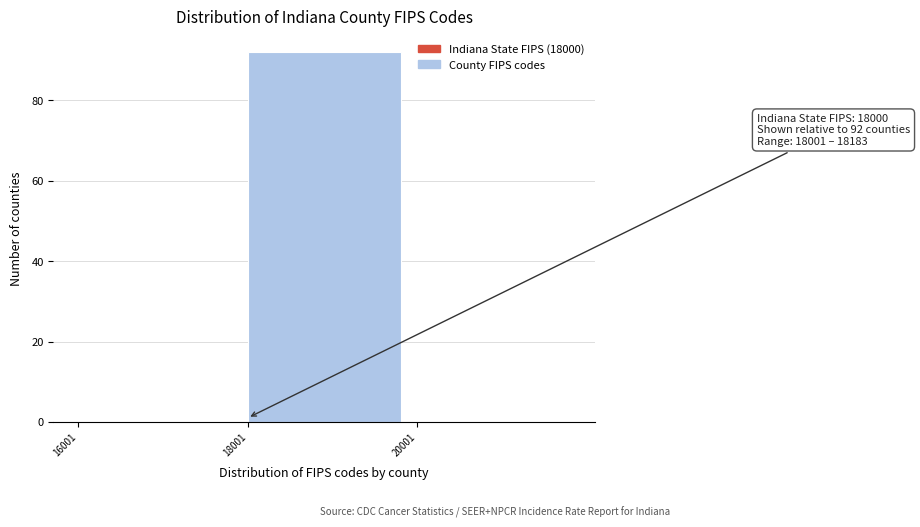

Over which range of the x-axis is the bar tallest?

18000 to 20000